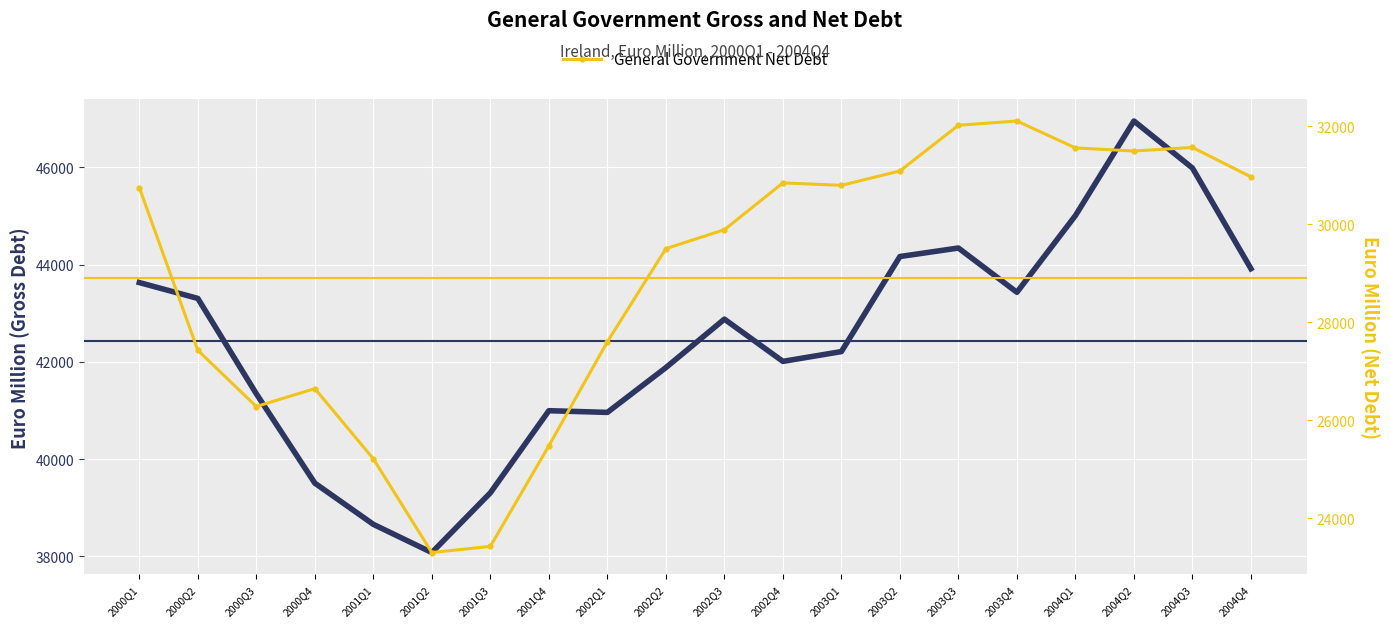

What is the difference between the second highest and second lowest values in the General Government Net Debt series?

8588